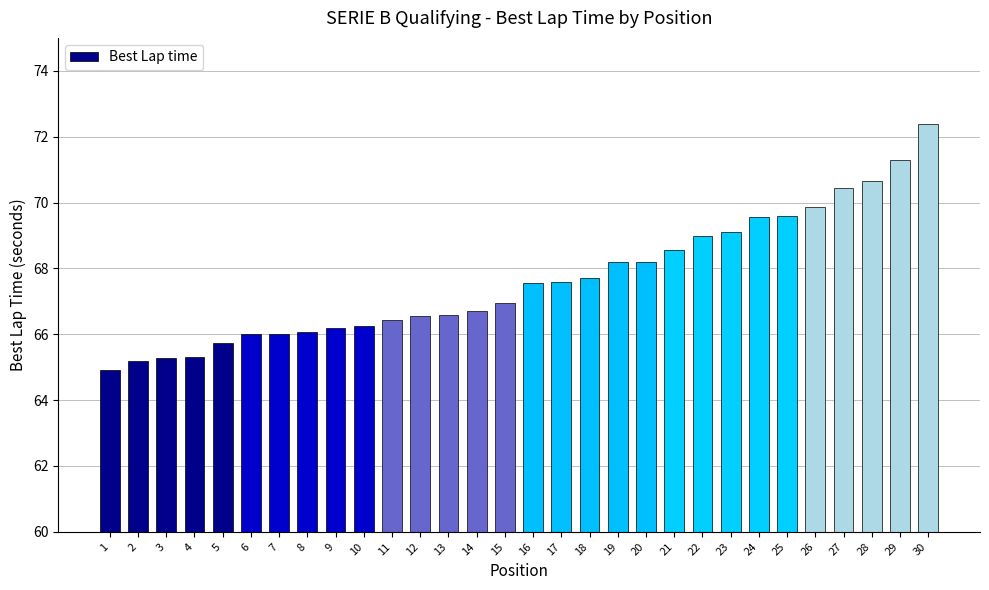

What is the value of the 9th bar from the left?

66.2